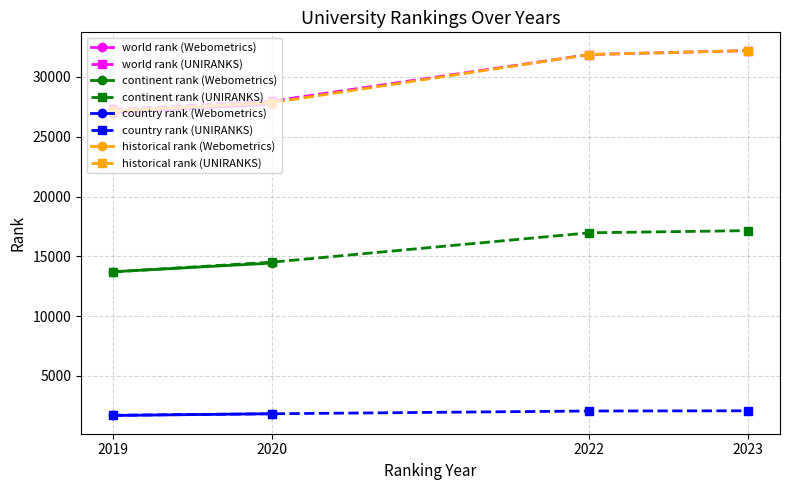

Where does the continent rank series first go above 14509?

2022